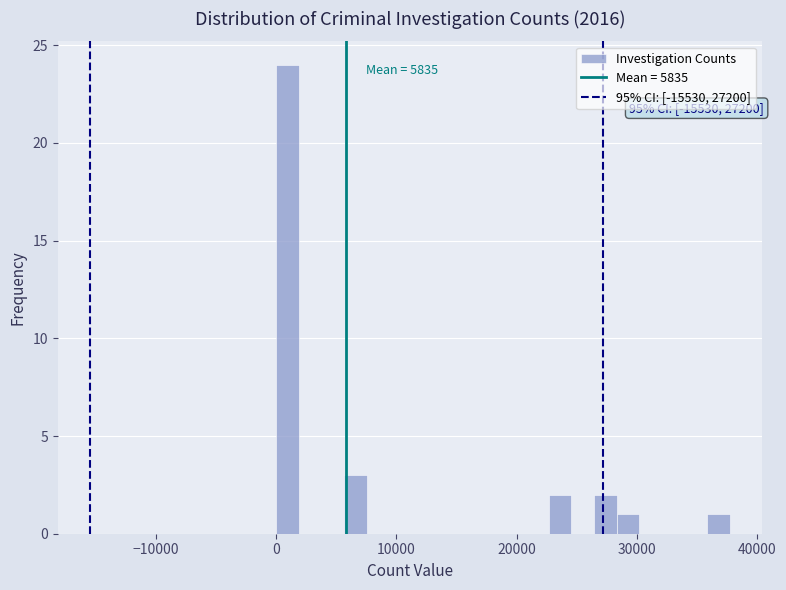

Around what value on the x-axis is the tallest bar? Give the approximate position of its centre, as read against the axis.

1000